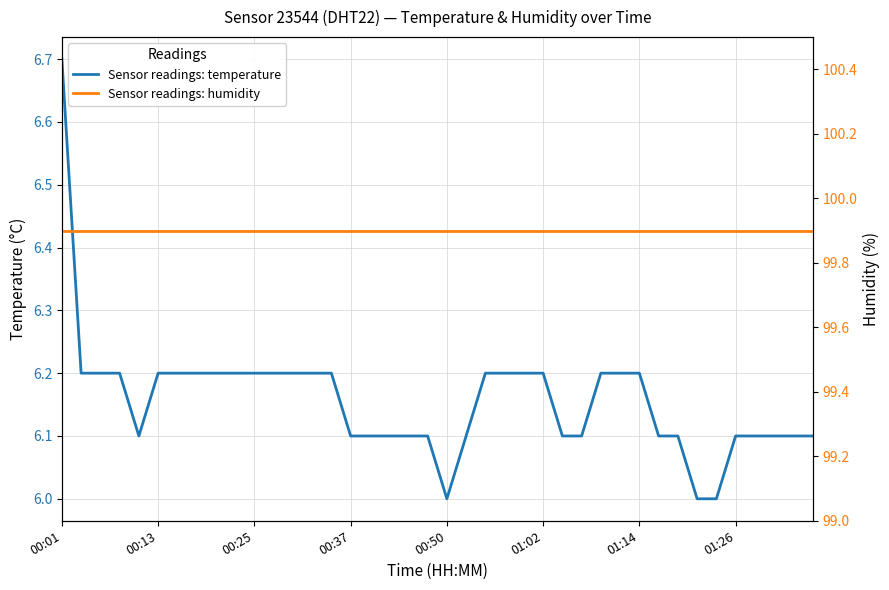

How many values in the temperature series exceed 6?

37